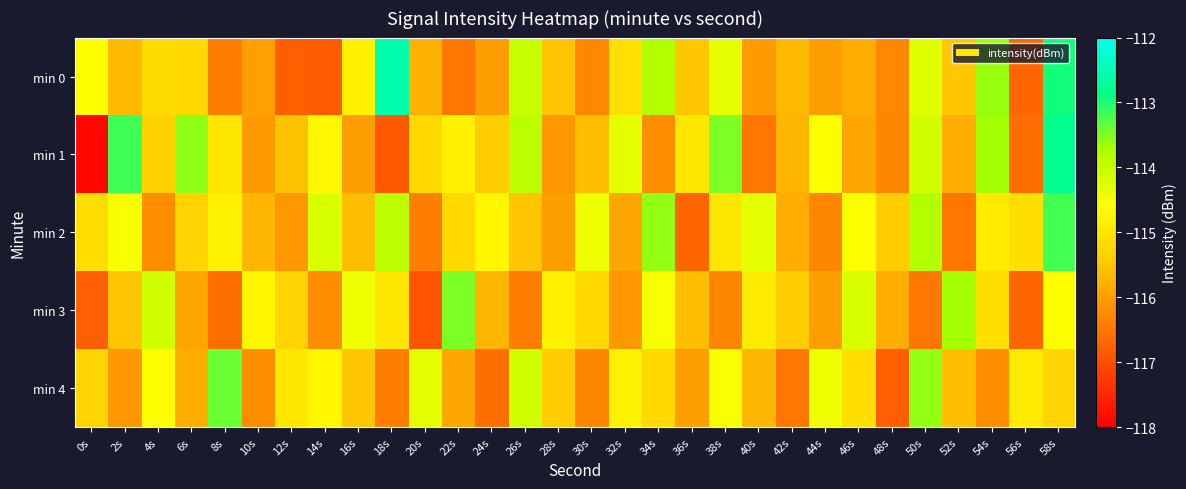

Reading right to left, what are all the values shown in this chart?

min 0: 58s=-113.0	56s=-116.7	54s=-113.6	52s=-115.5	50s=-114.3	48s=-116.3	46s=-115.8	44s=-116.0	42s=-115.7	40s=-116.0	38s=-114.3	36s=-115.5	34s=-113.8	32s=-115.1	30s=-116.3	28s=-115.5	26s=-114.0	24s=-116.0	22s=-116.5	20s=-115.7	18s=-112.5	16s=-114.8	14s=-116.8	12s=-116.8	10s=-116.0	8s=-116.4	6s=-115.2	4s=-115.2	2s=-115.6	0s=-114.6
min 1: 58s=-112.8	56s=-116.6	54s=-113.7	52s=-115.8	50s=-114.1	48s=-116.3	46s=-115.9	44s=-114.6	42s=-115.7	40s=-116.5	38s=-113.5	36s=-115.0	34s=-116.2	32s=-114.3	30s=-115.6	28s=-116.1	26s=-113.9	24s=-115.4	22s=-114.8	20s=-115.2	18s=-116.9	16s=-116.0	14s=-114.7	12s=-115.5	10s=-116.0	8s=-115.0	6s=-113.6	4s=-115.3	2s=-113.2	0s=-117.9
min 2: 58s=-113.2	56s=-115.1	54s=-114.9	52s=-116.5	50s=-113.8	48s=-115.4	46s=-114.6	44s=-116.3	42s=-115.8	40s=-114.3	38s=-115.0	36s=-116.7	34s=-113.6	32s=-115.9	30s=-114.4	28s=-116.0	26s=-115.5	24s=-114.7	22s=-115.2	20s=-116.4	18s=-113.9	16s=-115.6	14s=-114.2	12s=-116.1	10s=-115.7	8s=-114.8	6s=-115.3	4s=-116.2	2s=-114.5	0s=-115.1
min 3: 58s=-114.6	56s=-116.7	54s=-115.1	52s=-113.7	50s=-116.5	48s=-115.8	46s=-114.2	44s=-116.0	42s=-115.4	40s=-114.9	38s=-116.3	36s=-115.6	34s=-114.5	32s=-116.1	30s=-115.2	28s=-114.8	26s=-116.4	24s=-115.7	22s=-113.5	20s=-116.9	18s=-115.0	16s=-114.4	14s=-116.2	12s=-115.3	10s=-114.7	8s=-116.6	6s=-115.9	4s=-114.1	2s=-115.5	0s=-116.8
min 4: 58s=-115.3	56s=-114.9	54s=-116.2	52s=-115.6	50s=-113.6	48s=-116.8	46s=-115.1	44s=-114.4	42s=-116.5	40s=-115.7	38s=-114.5	36s=-116.0	34s=-115.2	32s=-114.8	30s=-116.3	28s=-115.4	26s=-114.1	24s=-116.6	22s=-115.9	20s=-114.3	18s=-116.4	16s=-115.5	14s=-114.7	12s=-115.0	10s=-116.2	8s=-113.4	6s=-115.8	4s=-114.6	2s=-116.1	0s=-115.3